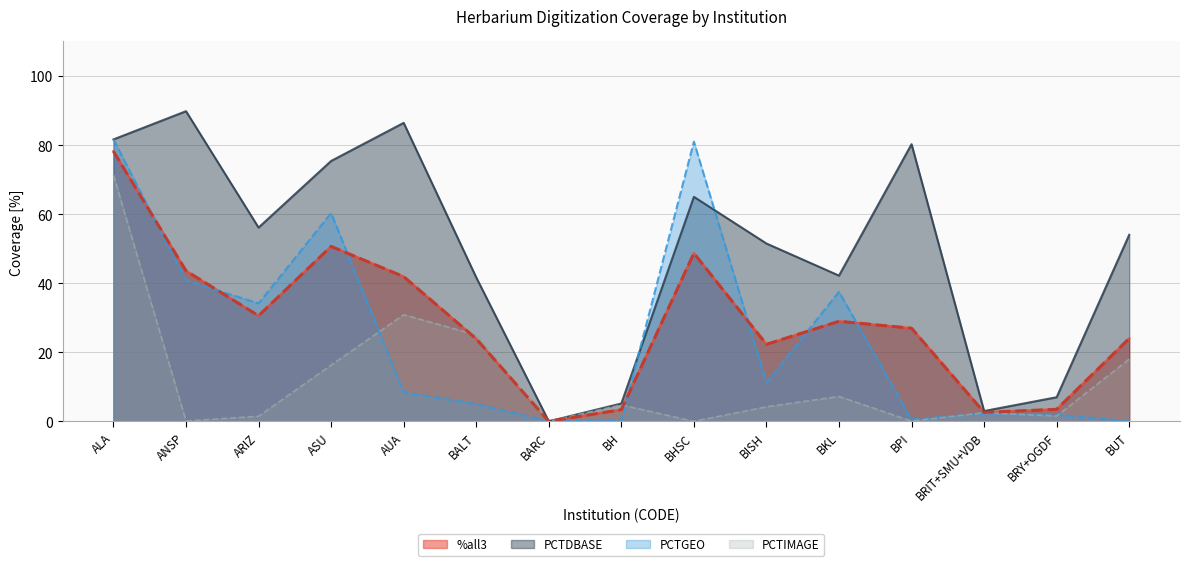

At which category is the sum across all series the highest?

ALA